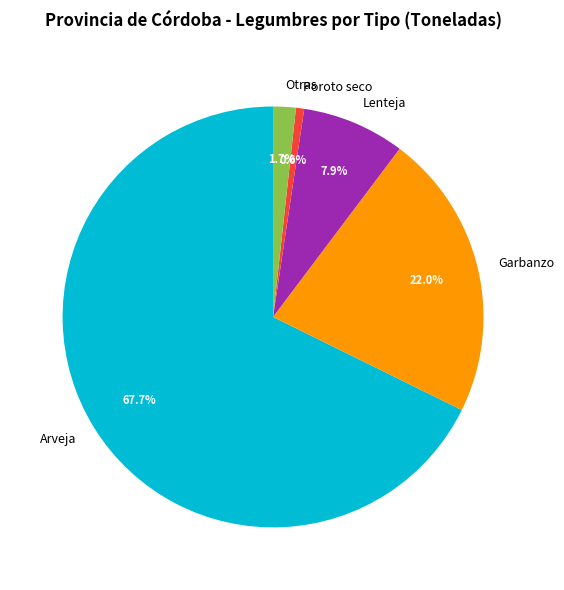

Is it true that Otras is 7% of the pie?

False